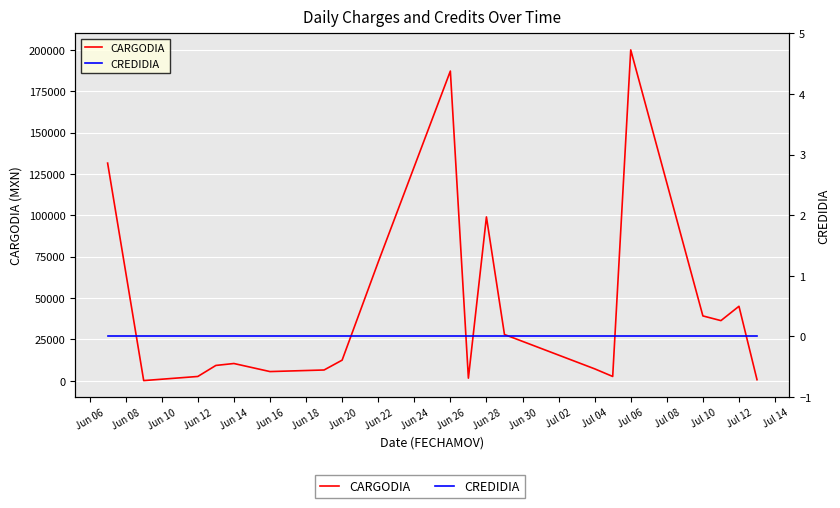

True or false: CARGODIA and CREDIDIA cross at least once.

False